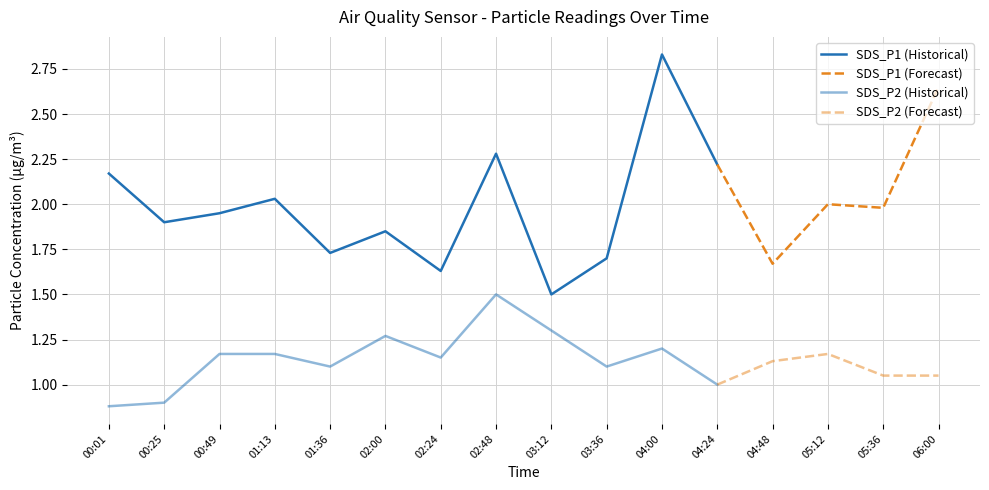

What is the average value of the SDS_P1 series?

2.0